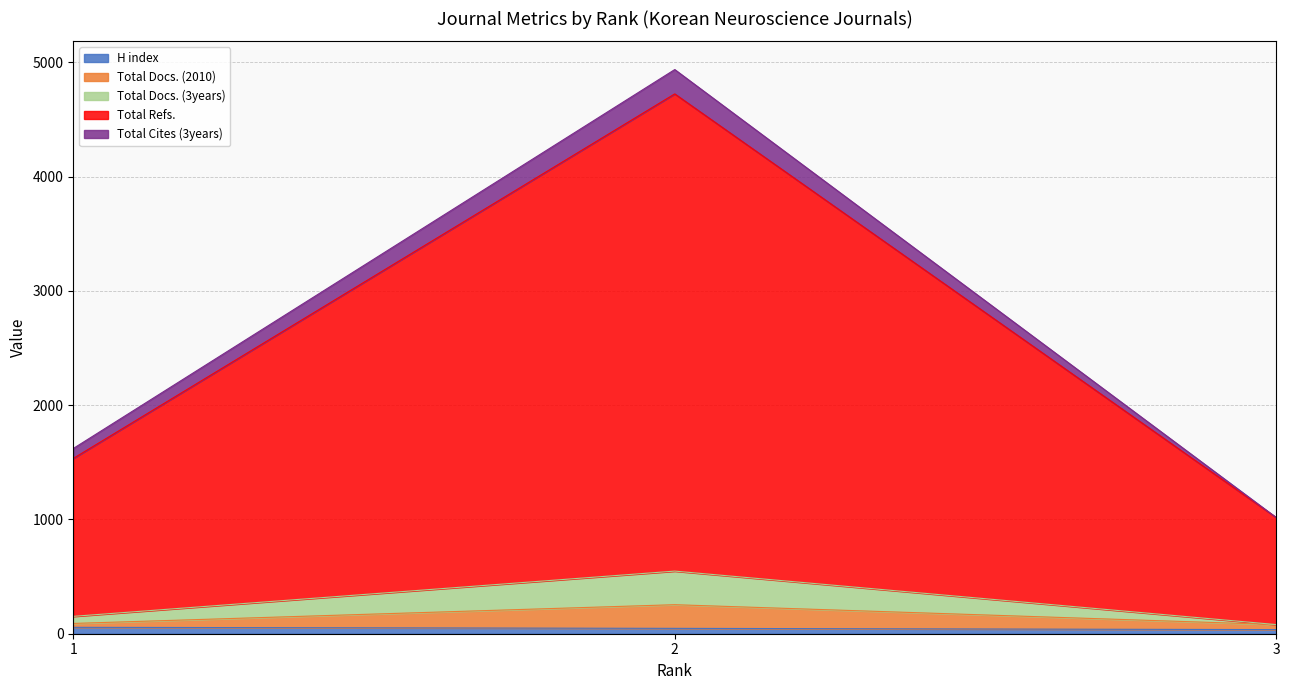

At how many categories does at least one series exceed 1242?

2